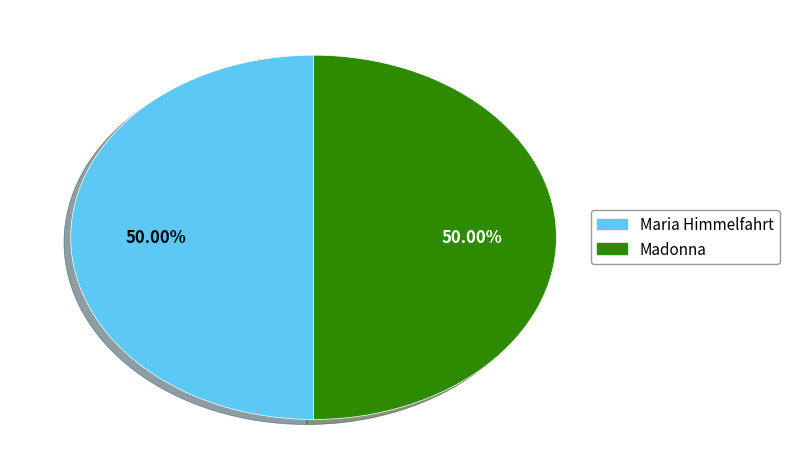

How many slices are in this pie chart?

2